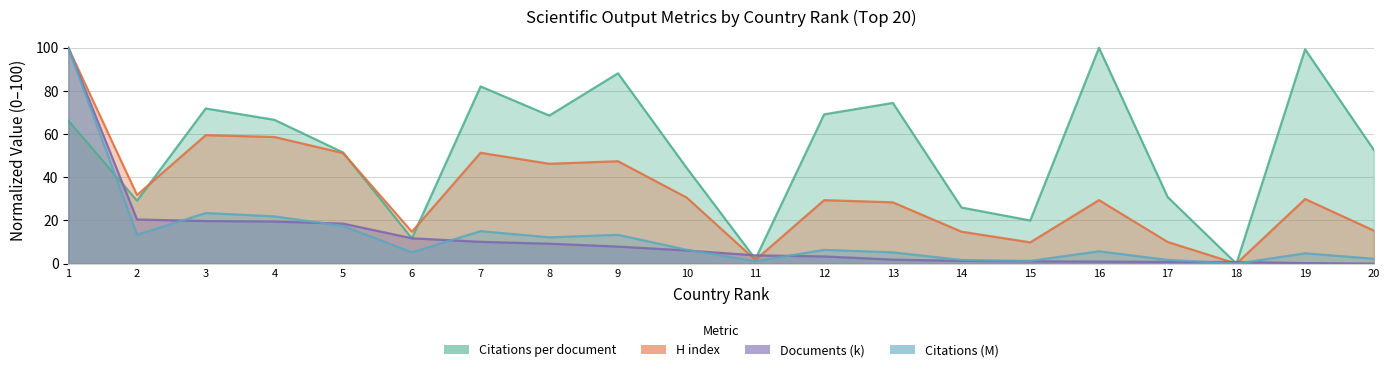

At which category is the sum across all series the highest?

1